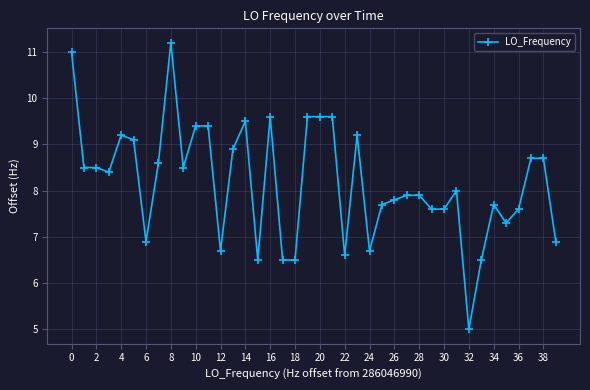

How many series are shown in this chart?

1